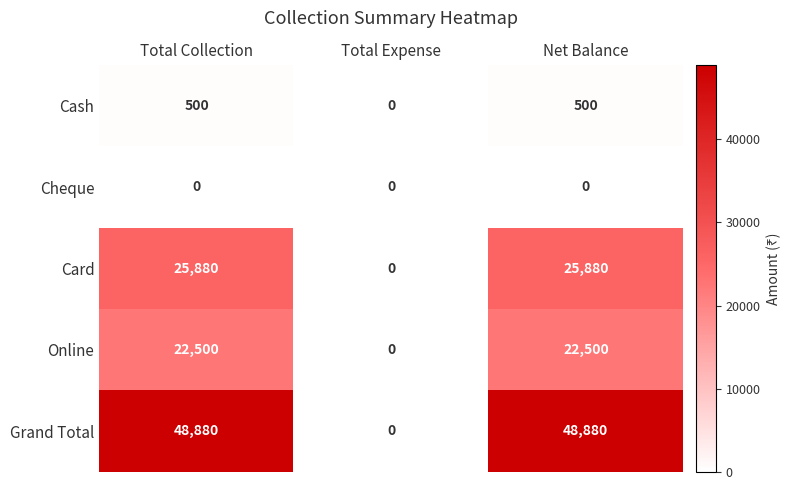

What is the average value of the Card series?

17253